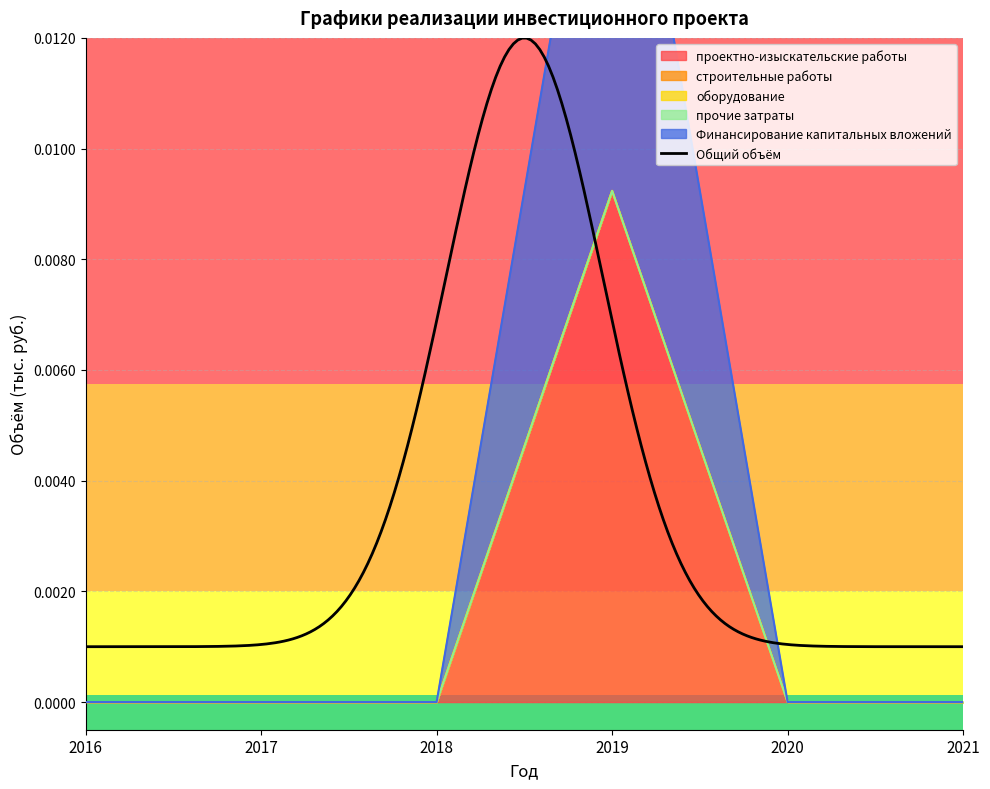

Does the chart display data point markers on the line(s)?

No